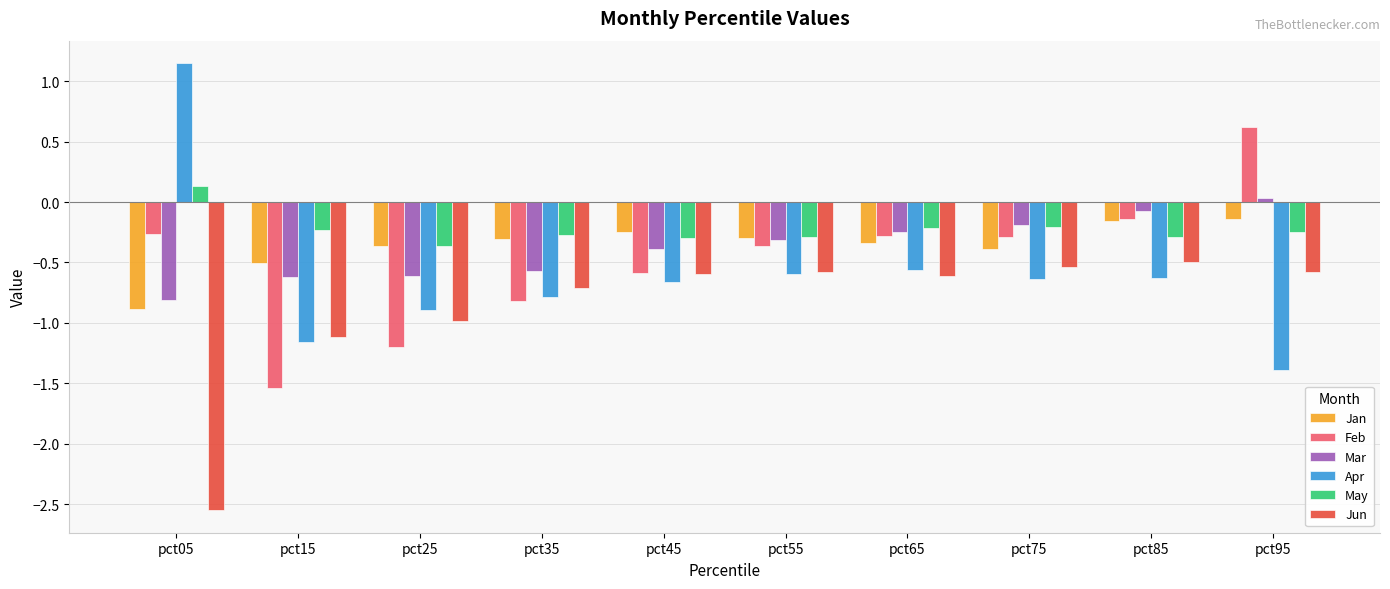

How many series are shown in this chart?

6